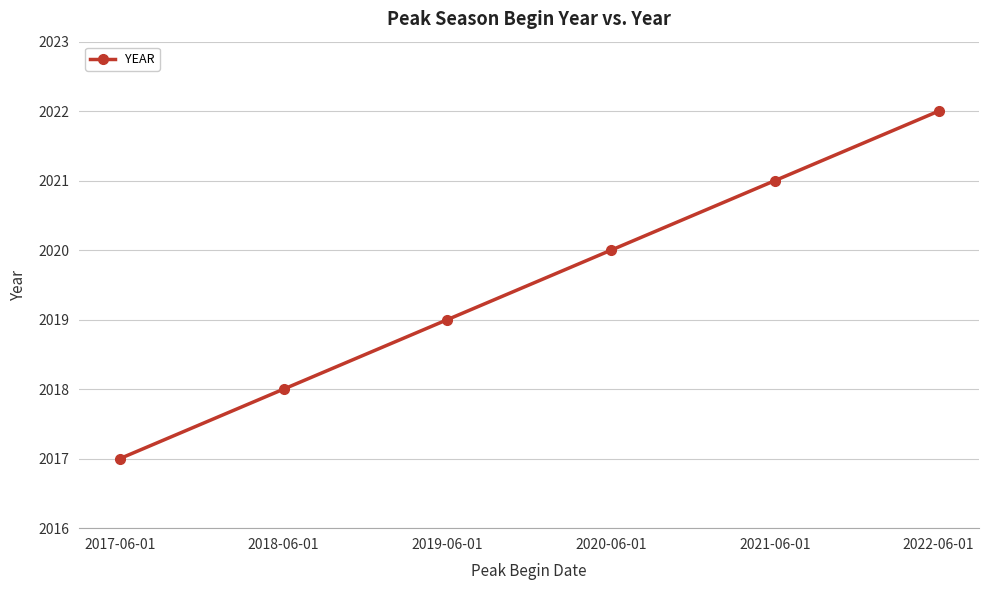

The value at 2019-06-01 is 2019. True or false?

True